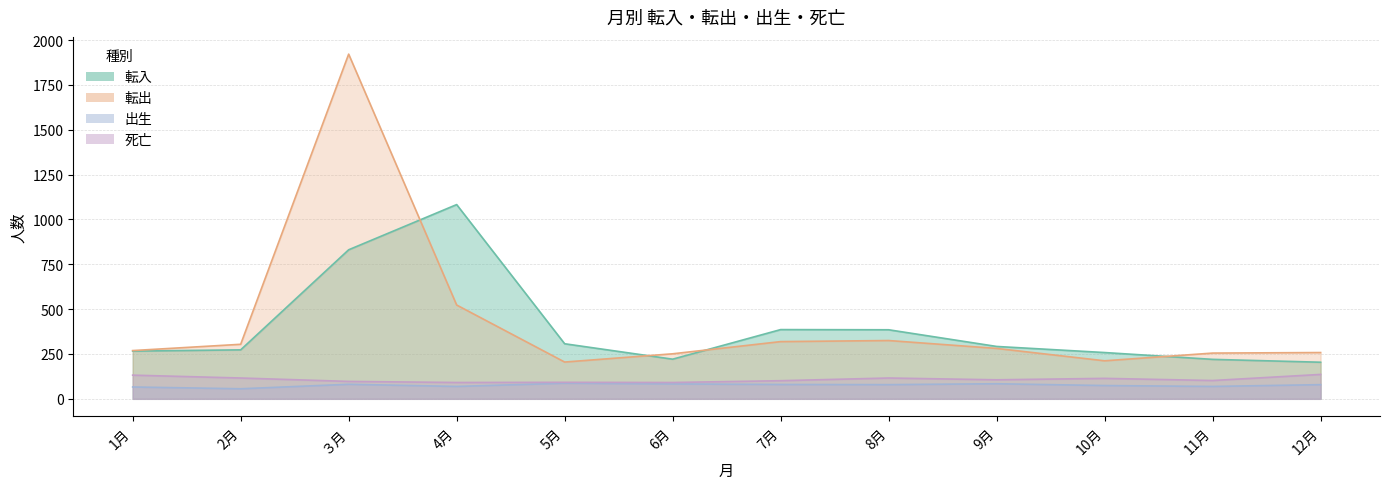

The 死亡 series shows 141 at 7月. True or false?

False